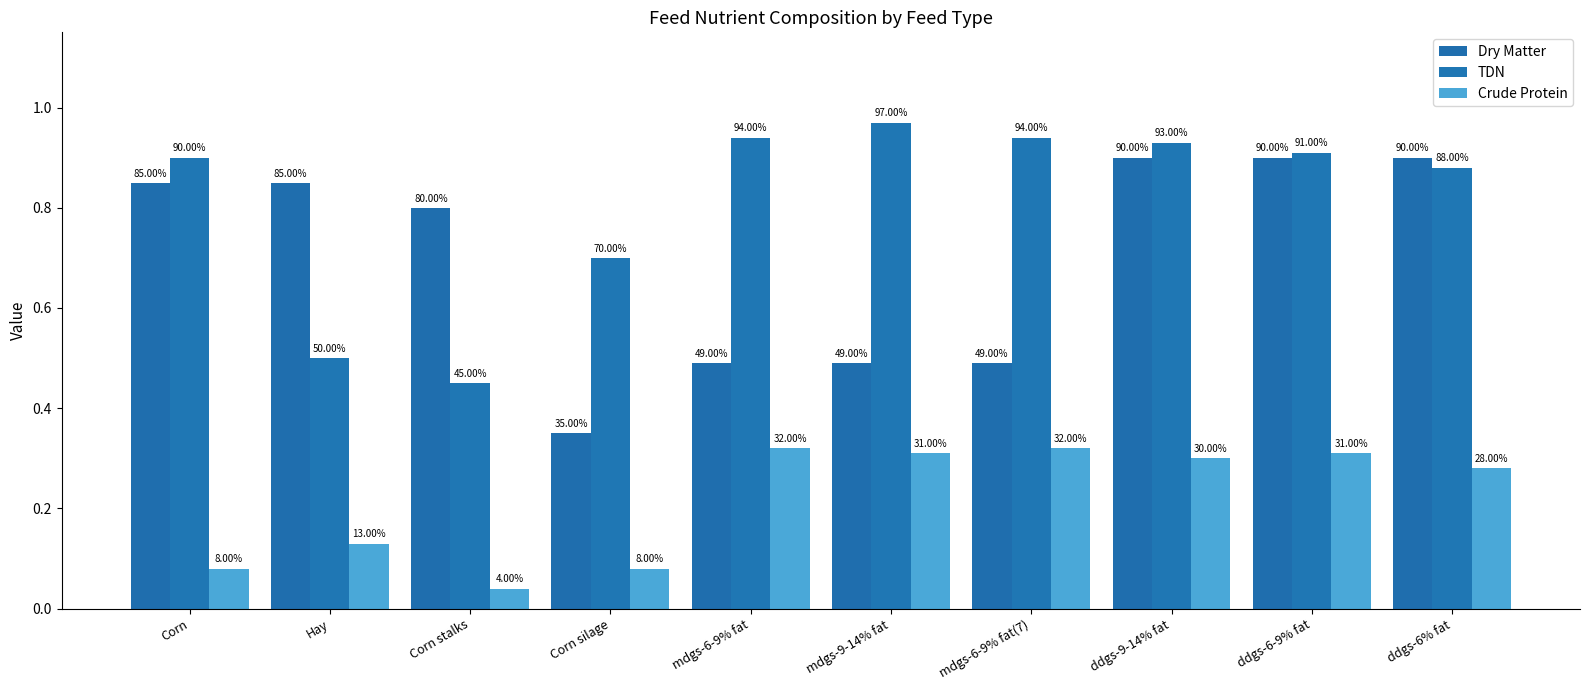

Which has a higher value, Corn stalks or mdgs-6-9% fat(7)?

Corn stalks